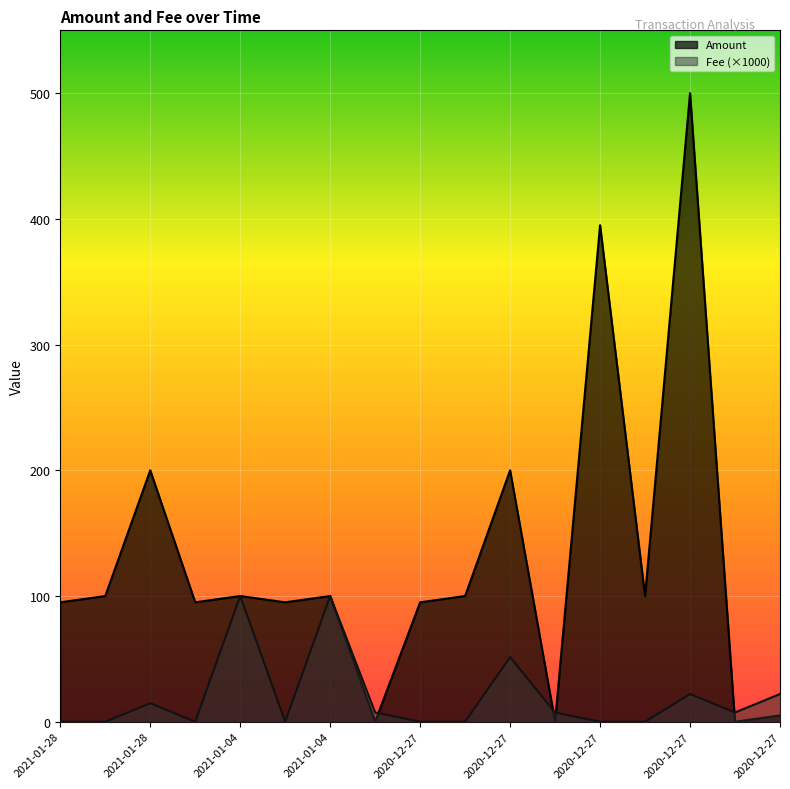

In Amount, how many points are lower than both neighbors (excluding endpoints)?

6